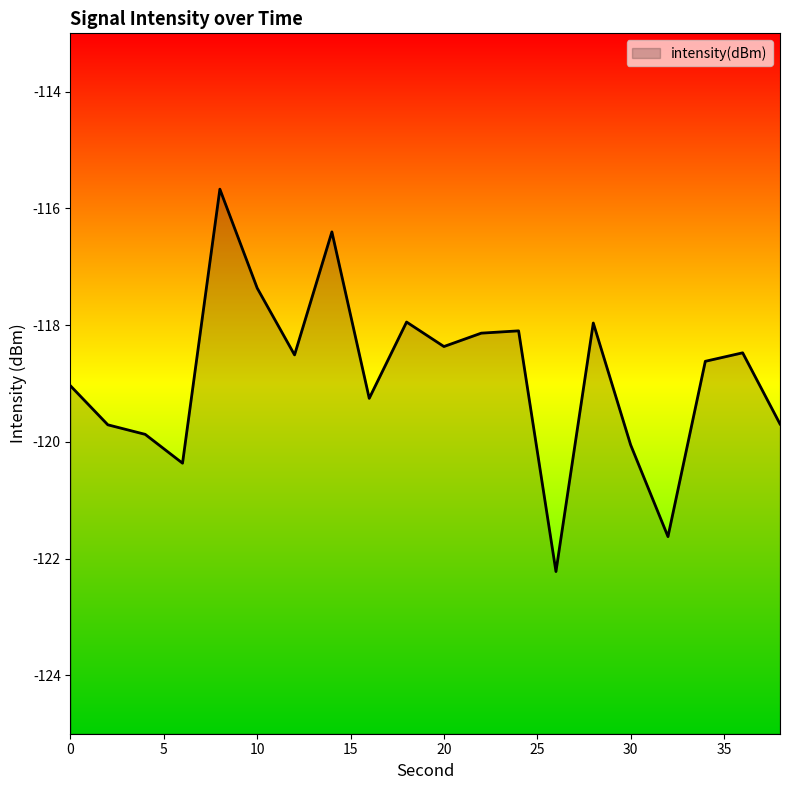

What is the value of the 9th point from the left?

-119.3